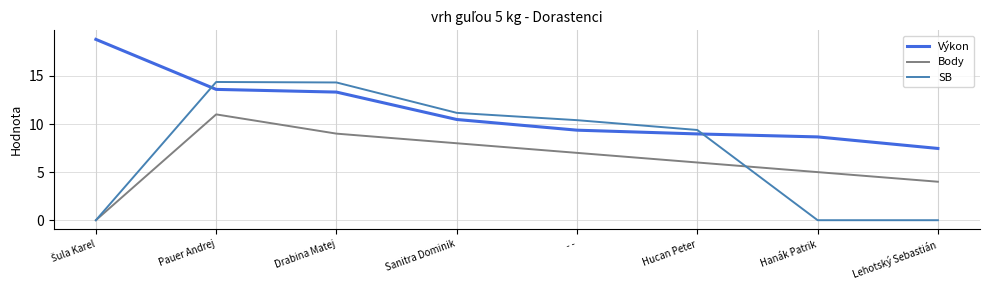

How many intersections are there between SB and Výkon?

2